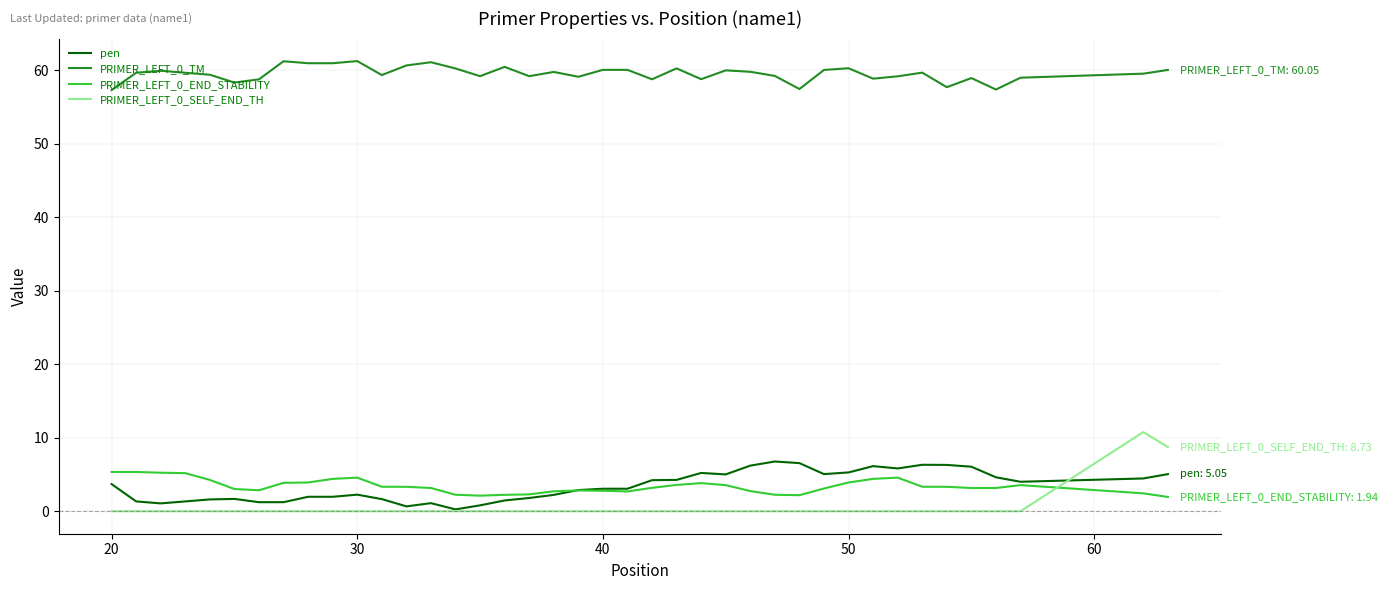

After their last crossing, which series has the higher values: PRIMER_LEFT_0_SELF_END_TH or PRIMER_LEFT_0_END_STABILITY?

PRIMER_LEFT_0_SELF_END_TH